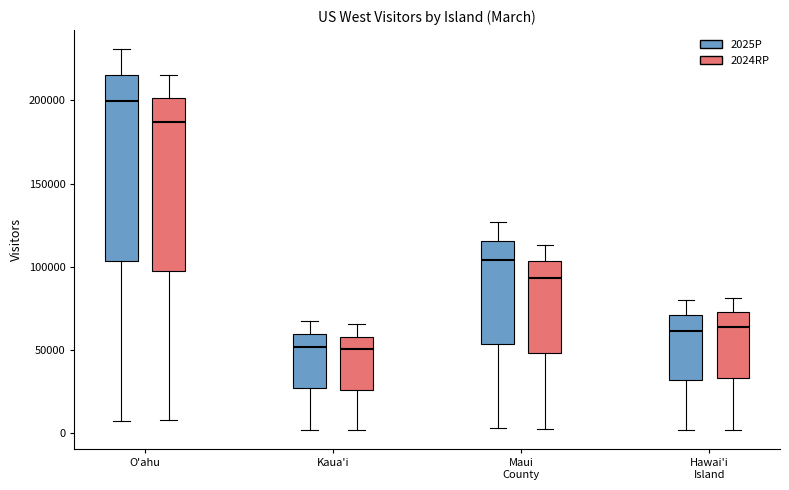

Reading left to right, read every box against the y-axis: the position of its median line, the range the box covers, and the ends of its whiskers. The values are not printed on the chart, so give them approximately, as read against the axis.

O'ahu (2025P): median 200000, box 105000 to 215000, whiskers 10000 to 230000
O'ahu (2024RP): median 185000, box 100000 to 200000, whiskers 10000 to 215000
Kaua'i (2025P): median 50000, box 25000 to 60000, whiskers 0 to 65000
Kaua'i (2024RP): median 50000, box 25000 to 60000, whiskers 0 to 65000
Maui County (2025P): median 105000, box 55000 to 115000, whiskers 5000 to 125000
Maui County (2024RP): median 95000, box 50000 to 105000, whiskers 5000 to 115000
Hawai'i Island (2025P): median 60000, box 30000 to 70000, whiskers 0 to 80000
Hawai'i Island (2024RP): median 65000, box 35000 to 75000, whiskers 0 to 80000